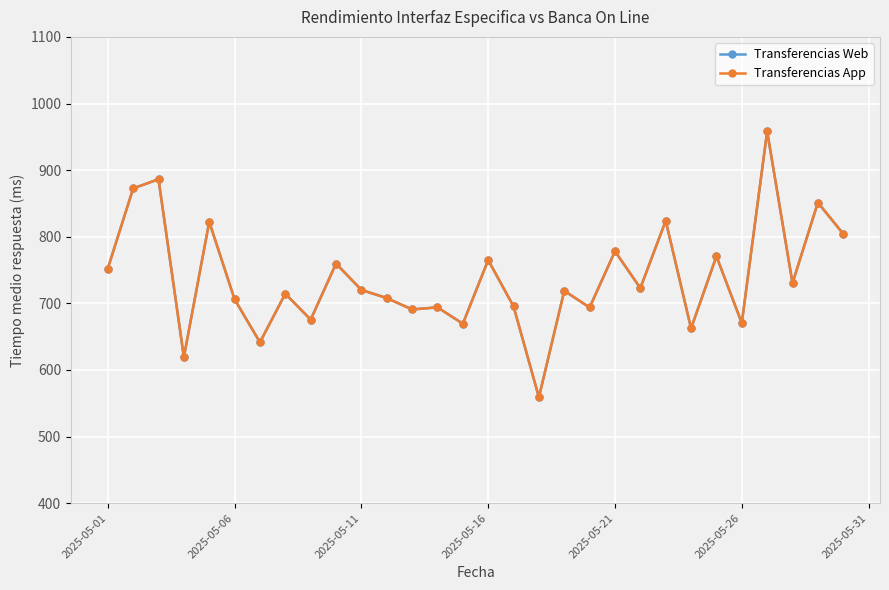

Which series has the largest total across all categories?

Transferencias Web